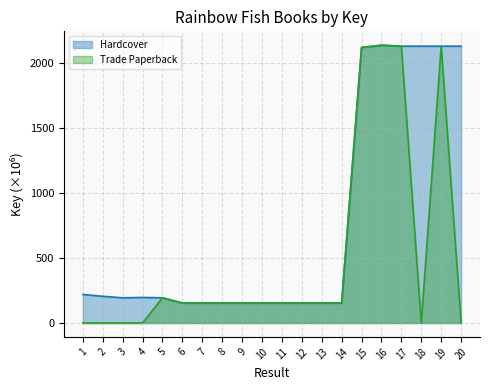

At which category is the sum across all series the highest?

16